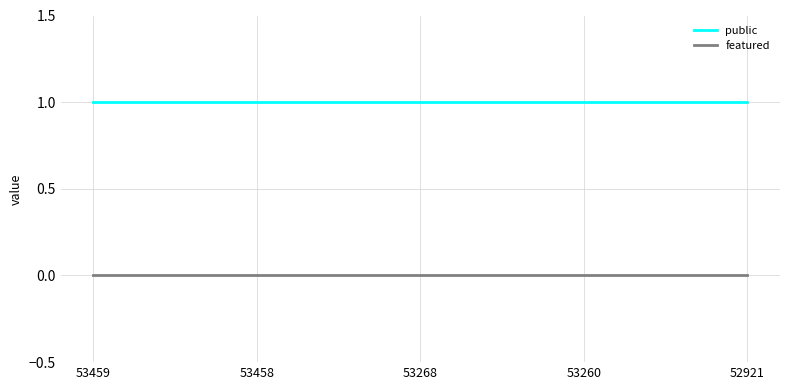

What is the spread (max minus min) of values at 53459?

1